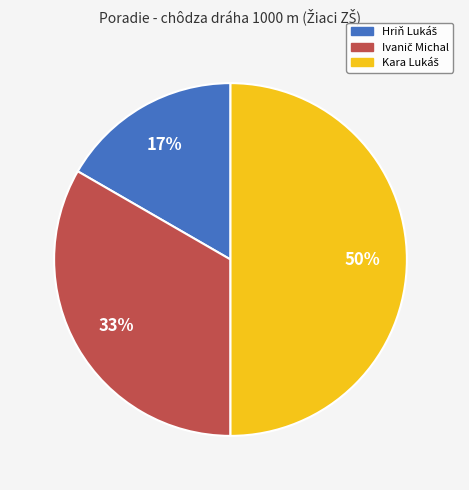

To the nearest percent, what is the average slice percentage?

33%